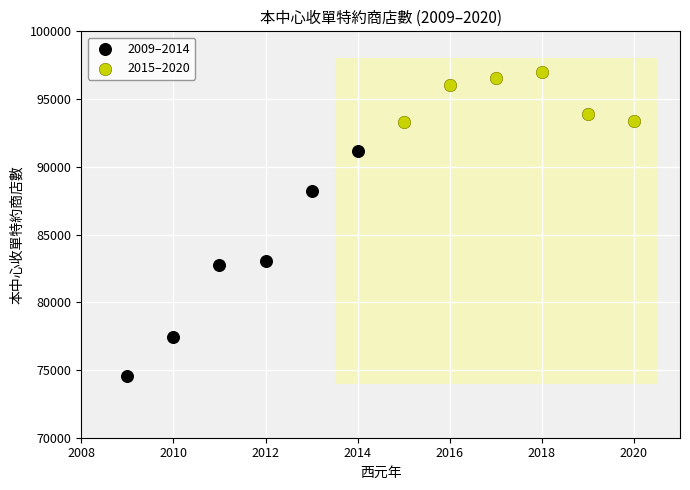

Which series contains the highest Y value?

2015–2020